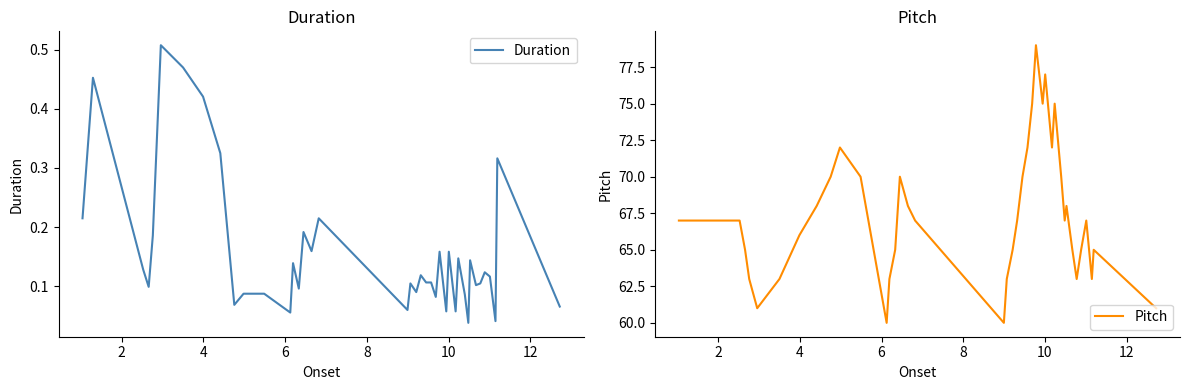

What are all the series names shown in the legend?

Duration, Pitch